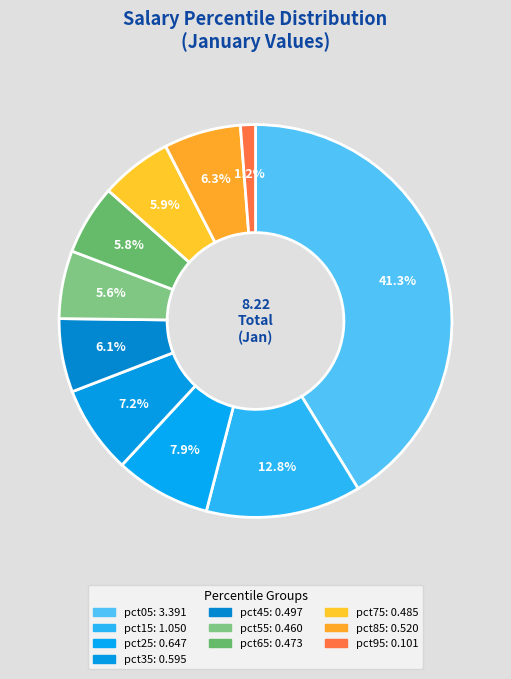

True or false: pct85 accounts for 21% of the total.

False